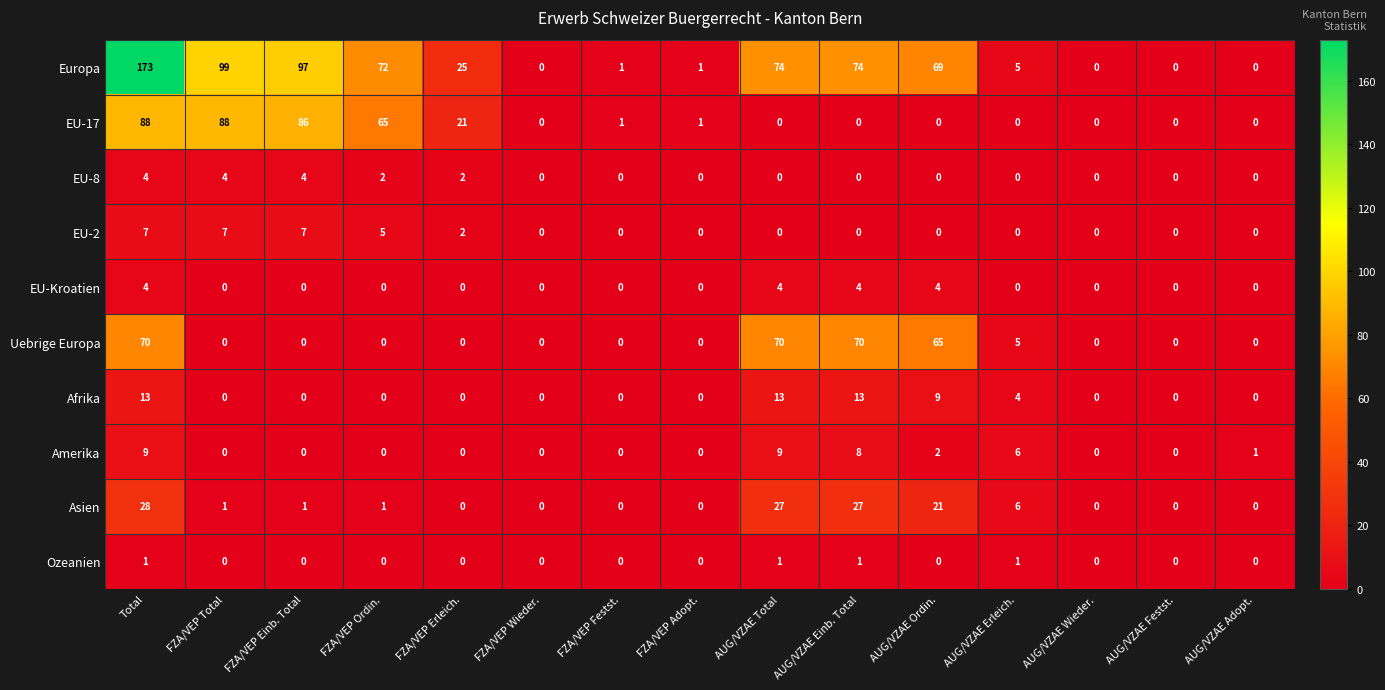

What is the maximum value shown in the chart?

173